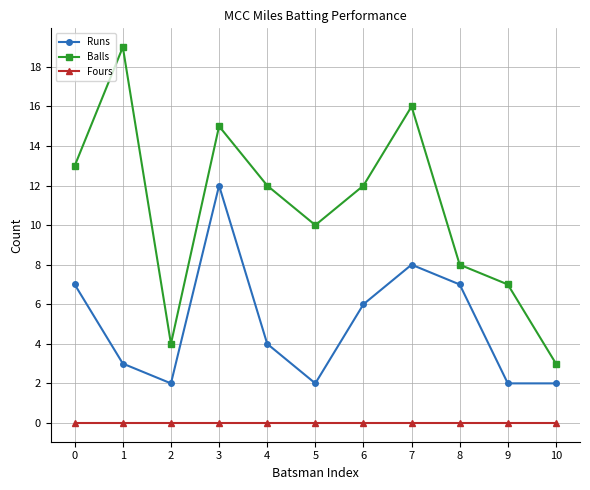

True or false: Runs and Balls cross at least once.

False